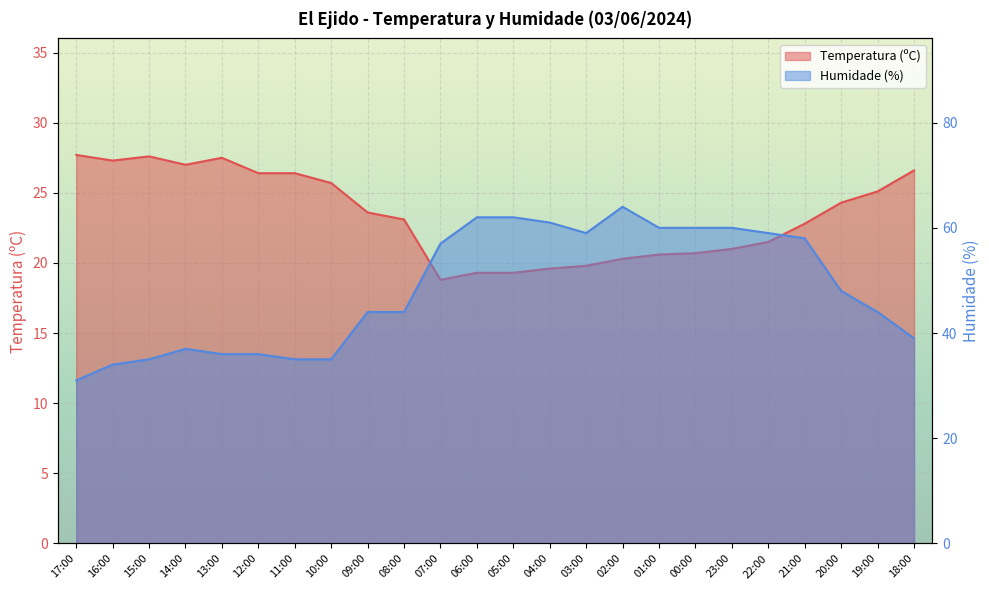

Reading left to right, what are all the values shown in this chart?

Temperatura (ºC): 17:00=27.7	16:00=27.3	15:00=27.6	14:00=27.0	13:00=27.5	12:00=26.4	11:00=26.4	10:00=25.7	09:00=23.6	08:00=23.1	07:00=18.8	06:00=19.3	05:00=19.3	04:00=19.6	03:00=19.8	02:00=20.3	01:00=20.6	00:00=20.7	23:00=21.0	22:00=21.5	21:00=22.8	20:00=24.3	19:00=25.1	18:00=26.6
Humidade (%): 17:00=31.0	16:00=34.0	15:00=35.0	14:00=37.0	13:00=36.0	12:00=36.0	11:00=35.0	10:00=35.0	09:00=44.0	08:00=44.0	07:00=57.0	06:00=62.0	05:00=62.0	04:00=61.0	03:00=59.0	02:00=64.0	01:00=60.0	00:00=60.0	23:00=60.0	22:00=59.0	21:00=58.0	20:00=48.0	19:00=44.0	18:00=39.0